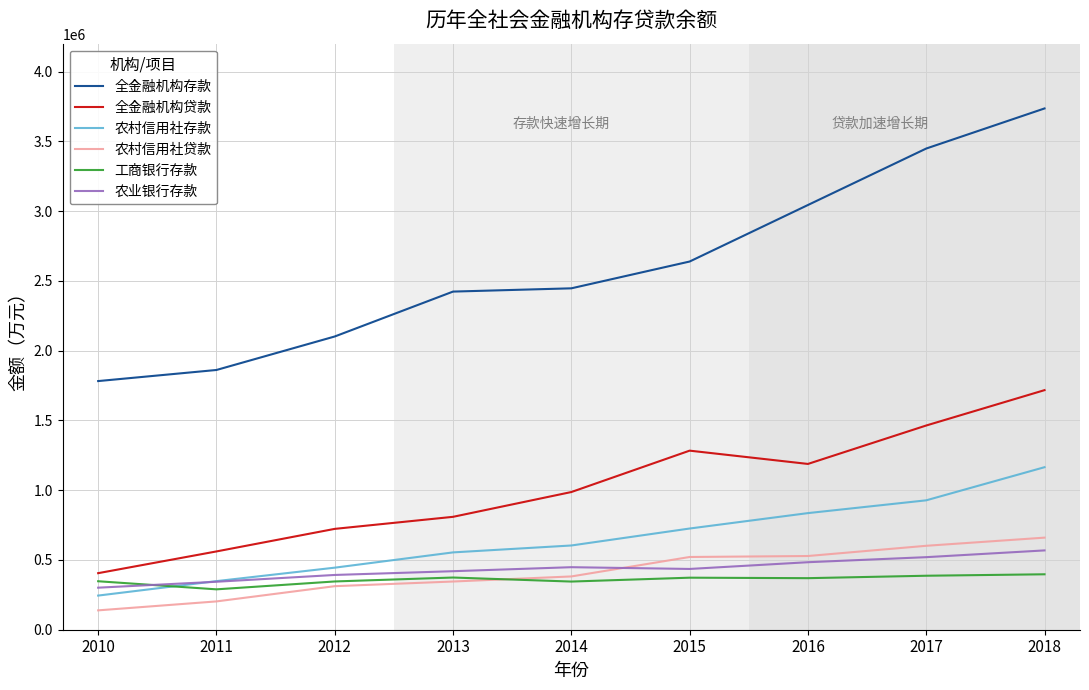

True or false: 全金融机构贷款 and 工商银行存款 intersect in this chart.

False